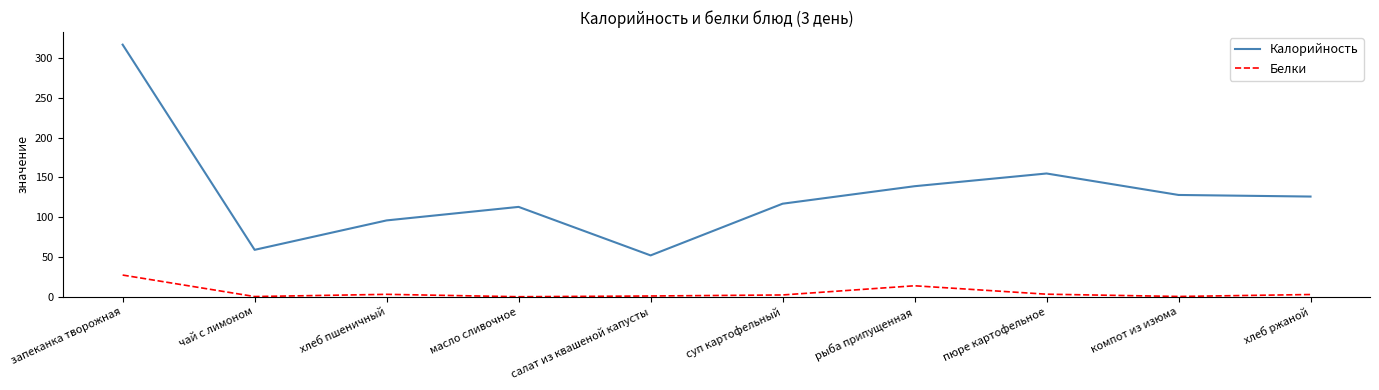

How many lines are shown in the chart?

2